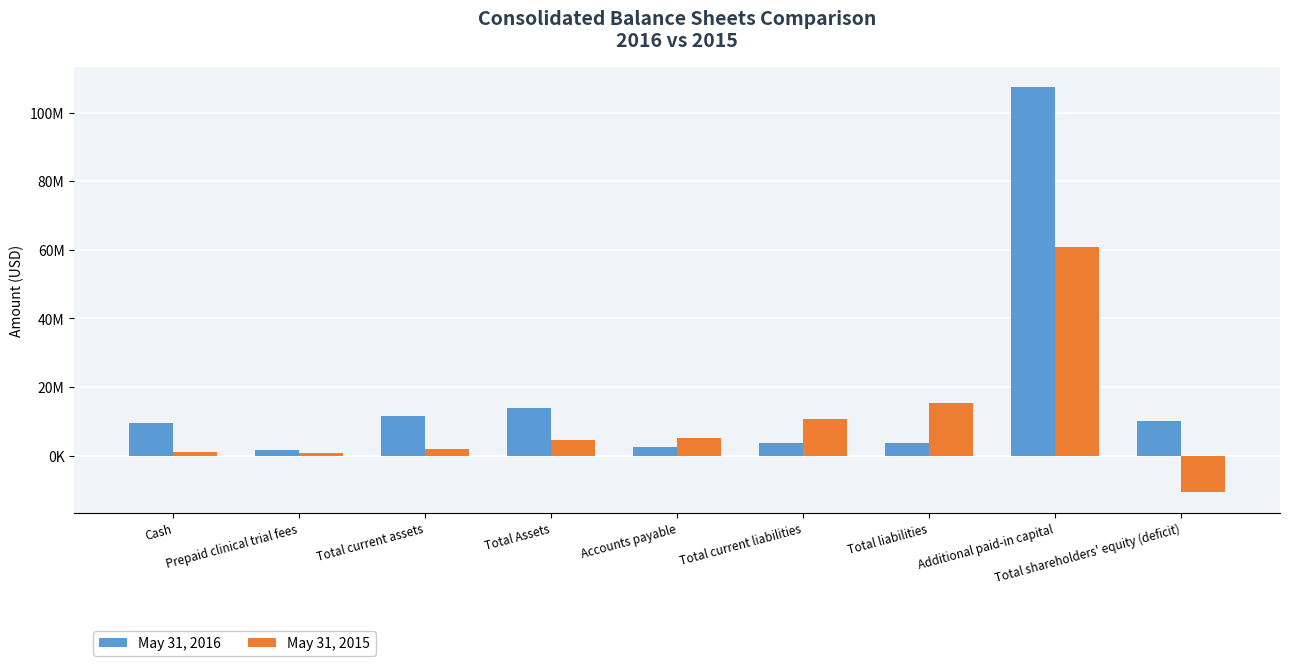

Does the chart contain any negative values?

Yes